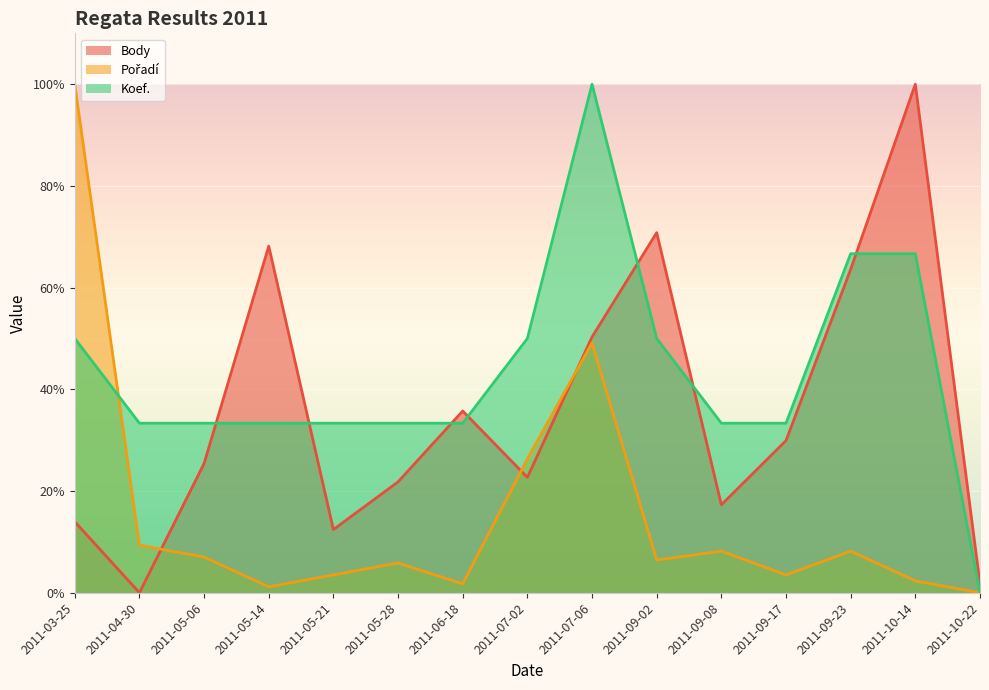

At which label does Body first exceed 25?

2011-05-06